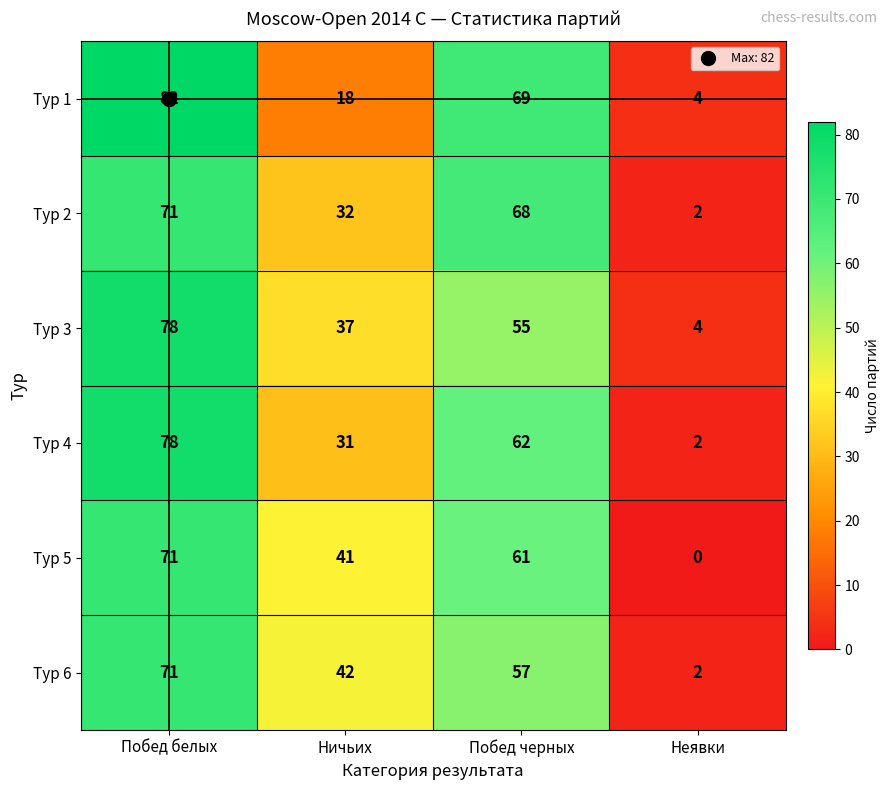

What is the sum of the Тур 5 values at Ничьих and Побед черных?

102